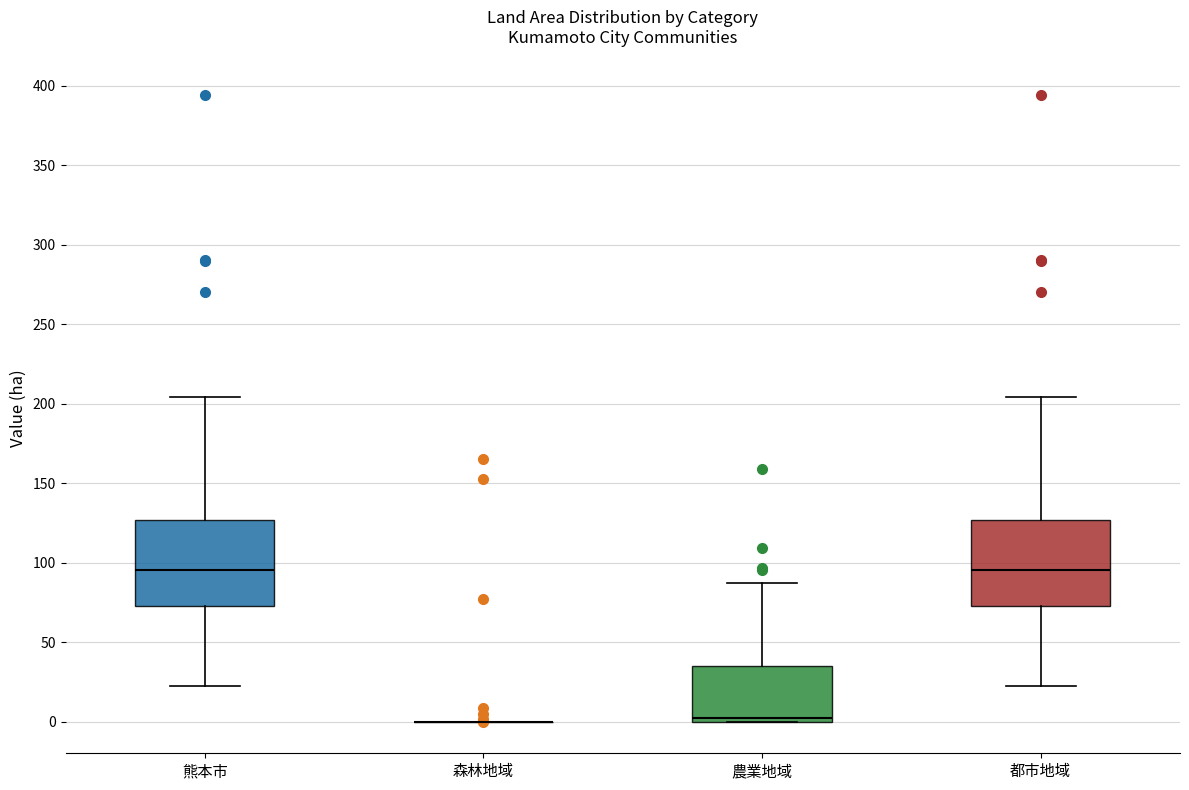

Reading left to right, read every box against the y-axis: the position of its median line, the range the box covers, and the ends of its whiskers. The values are not printed on the chart, so give them approximately, as read against the axis.

熊本市: median 95, box 75 to 125, whiskers 25 to 205
森林地域: box collapsed to a line at 0, whiskers 0 to 0
農業地域: median 5, box 0 to 35, whiskers 0 to 90
都市地域: median 95, box 75 to 125, whiskers 25 to 205